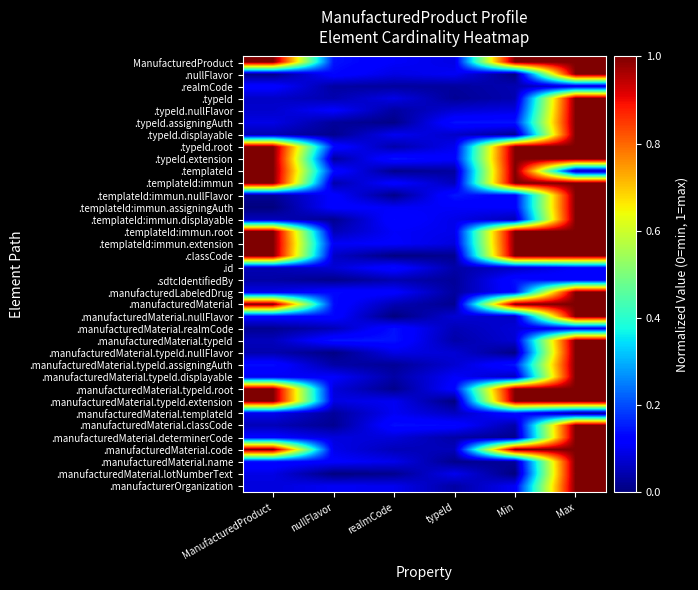

Reading right to left, what are all the values shown in this chart?

ManufacturedProduct: Max=1.0	Min=1.0	typeId=0.1	realmCode=0.1	nullFlavor=0.1	ManufacturedProduct=1.0
.nullFlavor: Max=1.0	Min=0.0	typeId=0.1	realmCode=0.1	nullFlavor=0.1	ManufacturedProduct=0.0
.realmCode: Max=0.1	Min=0.0	typeId=0.0	realmCode=0.0	nullFlavor=0.0	ManufacturedProduct=0.1
.typeId: Max=1.0	Min=0.0	typeId=0.0	realmCode=0.1	nullFlavor=0.0	ManufacturedProduct=0.1
.typeId.nullFlavor: Max=1.0	Min=0.1	typeId=0.1	realmCode=0.0	nullFlavor=0.1	ManufacturedProduct=0.1
.typeId.assigningAuth: Max=1.0	Min=0.1	typeId=0.1	realmCode=0.0	nullFlavor=0.0	ManufacturedProduct=0.1
.typeId.displayable: Max=1.0	Min=0.0	typeId=0.1	realmCode=0.1	nullFlavor=0.0	ManufacturedProduct=0.0
.typeId.root: Max=1.0	Min=1.0	typeId=0.1	realmCode=0.0	nullFlavor=0.1	ManufacturedProduct=1.0
.typeId.extension: Max=1.0	Min=1.0	typeId=0.1	realmCode=0.1	nullFlavor=0.0	ManufacturedProduct=1.0
.templateId: Max=0.0	Min=1.0	typeId=0.0	realmCode=0.0	nullFlavor=0.1	ManufacturedProduct=1.0
.templateId:immun: Max=1.0	Min=1.0	typeId=0.1	realmCode=0.1	nullFlavor=0.0	ManufacturedProduct=1.0
.templateId:immun.nullFlavor: Max=1.0	Min=0.1	typeId=0.1	realmCode=0.0	nullFlavor=0.1	ManufacturedProduct=0.0
.templateId:immun.assigningAuth: Max=1.0	Min=0.1	typeId=0.1	realmCode=0.1	nullFlavor=0.1	ManufacturedProduct=0.0
.templateId:immun.displayable: Max=1.0	Min=0.0	typeId=0.1	realmCode=0.1	nullFlavor=0.0	ManufacturedProduct=0.1
.templateId:immun.root: Max=1.0	Min=1.0	typeId=0.1	realmCode=0.1	nullFlavor=0.0	ManufacturedProduct=1.0
.templateId:immun.extension: Max=1.0	Min=1.0	typeId=0.1	realmCode=0.1	nullFlavor=0.1	ManufacturedProduct=1.0
.classCode: Max=1.0	Min=1.0	typeId=0.0	realmCode=0.0	nullFlavor=0.1	ManufacturedProduct=1.0
.id: Max=0.1	Min=0.1	typeId=0.0	realmCode=0.1	nullFlavor=0.1	ManufacturedProduct=0.0
.sdtcIdentifiedBy: Max=0.1	Min=0.1	typeId=0.0	realmCode=0.0	nullFlavor=0.0	ManufacturedProduct=0.0
.manufacturedLabeledDrug: Max=1.0	Min=0.1	typeId=0.0	realmCode=0.1	nullFlavor=0.1	ManufacturedProduct=0.1
.manufacturedMaterial: Max=1.0	Min=1.0	typeId=0.0	realmCode=0.0	nullFlavor=0.1	ManufacturedProduct=1.0
.manufacturedMaterial.nullFlavor: Max=1.0	Min=0.1	typeId=0.1	realmCode=0.0	nullFlavor=0.1	ManufacturedProduct=0.1
.manufacturedMaterial.realmCode: Max=0.1	Min=0.1	typeId=0.0	realmCode=0.1	nullFlavor=0.1	ManufacturedProduct=0.0
.manufacturedMaterial.typeId: Max=1.0	Min=0.1	typeId=0.0	realmCode=0.1	nullFlavor=0.1	ManufacturedProduct=0.1
.manufacturedMaterial.typeId.nullFlavor: Max=1.0	Min=0.0	typeId=0.1	realmCode=0.1	nullFlavor=0.0	ManufacturedProduct=0.0
.manufacturedMaterial.typeId.assigningAuth: Max=1.0	Min=0.1	typeId=0.1	realmCode=0.0	nullFlavor=0.0	ManufacturedProduct=0.1
.manufacturedMaterial.typeId.displayable: Max=1.0	Min=0.1	typeId=0.1	realmCode=0.0	nullFlavor=0.1	ManufacturedProduct=0.1
.manufacturedMaterial.typeId.root: Max=1.0	Min=1.0	typeId=0.1	realmCode=0.0	nullFlavor=0.1	ManufacturedProduct=1.0
.manufacturedMaterial.typeId.extension: Max=1.0	Min=1.0	typeId=0.0	realmCode=0.1	nullFlavor=0.1	ManufacturedProduct=1.0
.manufacturedMaterial.templateId: Max=0.0	Min=0.1	typeId=0.1	realmCode=0.1	nullFlavor=0.0	ManufacturedProduct=0.1
.manufacturedMaterial.classCode: Max=1.0	Min=0.0	typeId=0.1	realmCode=0.1	nullFlavor=0.0	ManufacturedProduct=0.1
.manufacturedMaterial.determinerCode: Max=1.0	Min=0.0	typeId=0.0	realmCode=0.1	nullFlavor=0.1	ManufacturedProduct=0.1
.manufacturedMaterial.code: Max=1.0	Min=1.0	typeId=0.1	realmCode=0.1	nullFlavor=0.1	ManufacturedProduct=1.0
.manufacturedMaterial.name: Max=1.0	Min=0.0	typeId=0.0	realmCode=0.1	nullFlavor=0.1	ManufacturedProduct=0.1
.manufacturedMaterial.lotNumberText: Max=1.0	Min=0.0	typeId=0.1	realmCode=0.0	nullFlavor=0.0	ManufacturedProduct=0.1
.manufacturerOrganization: Max=1.0	Min=0.1	typeId=0.0	realmCode=0.1	nullFlavor=0.1	ManufacturedProduct=0.1